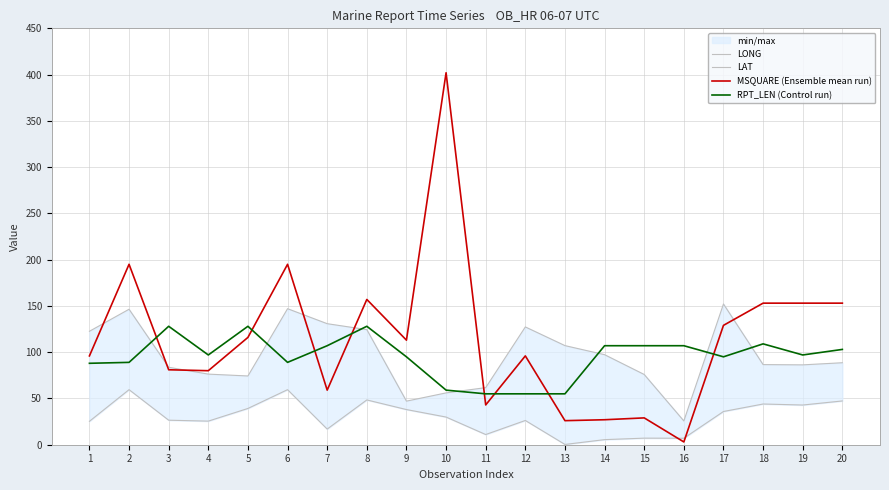

True or false: RPT_LEN (Control run) has a value of 186.6 at 3.

False